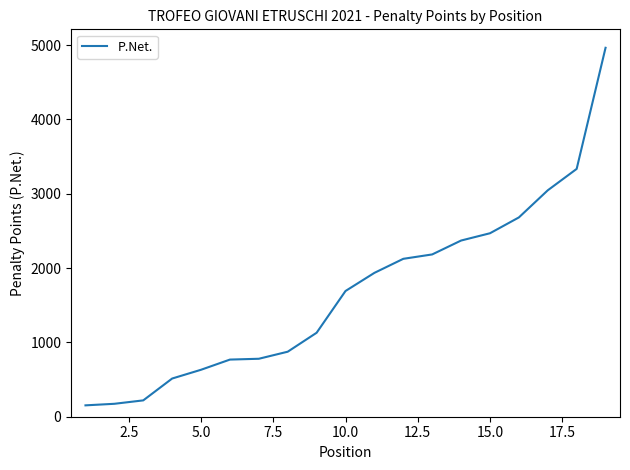

What is the difference between the maximum and minimum values?

4812